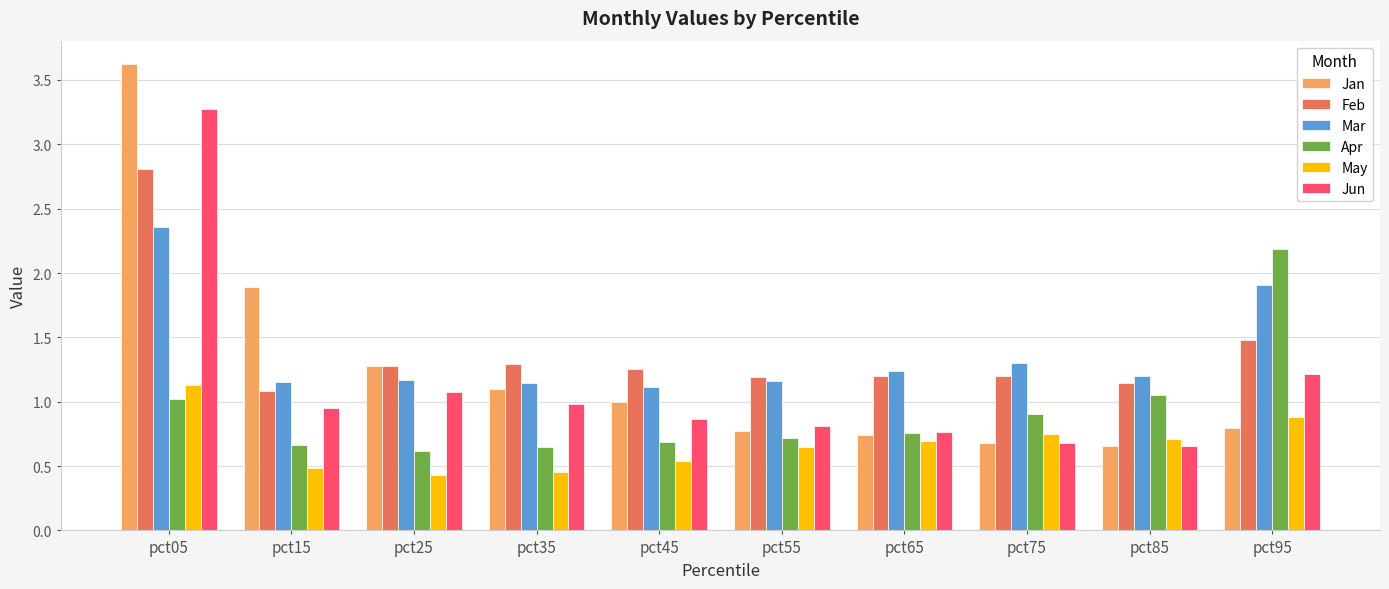

The value of May at pct05 is 1.1. True or false?

True